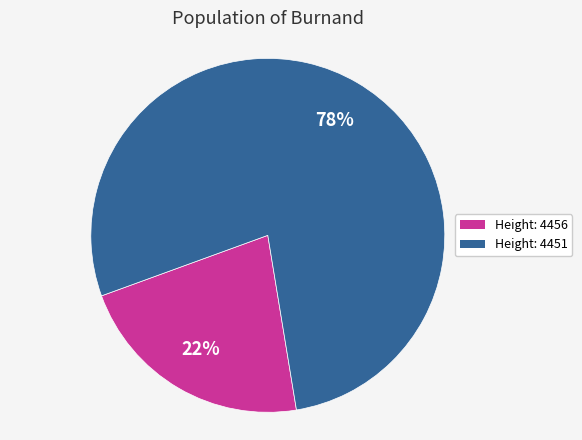

Is there any slice that represents more than half of the pie?

Yes